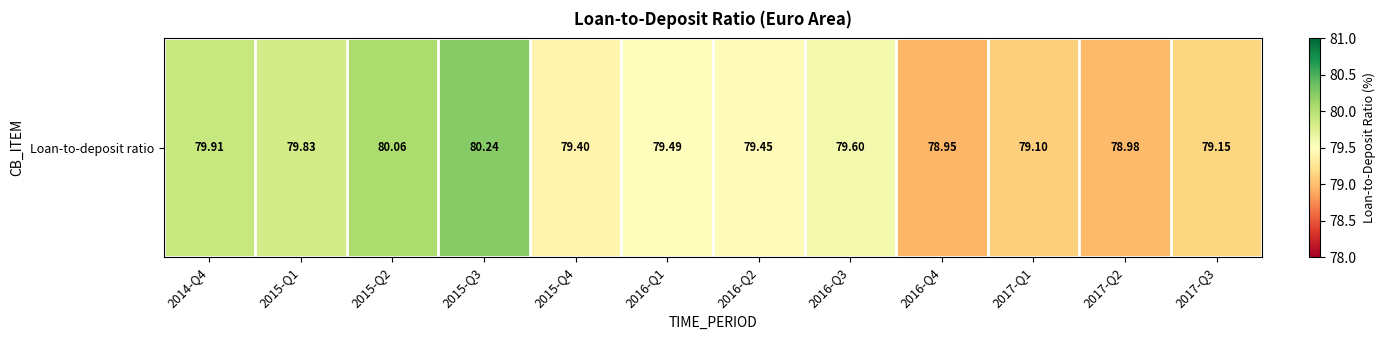

Rank the categories by value from lowest to highest.

2016-Q4, 2017-Q2, 2017-Q1, 2017-Q3, 2015-Q4, 2016-Q2, 2016-Q1, 2016-Q3, 2015-Q1, 2014-Q4, 2015-Q2, 2015-Q3